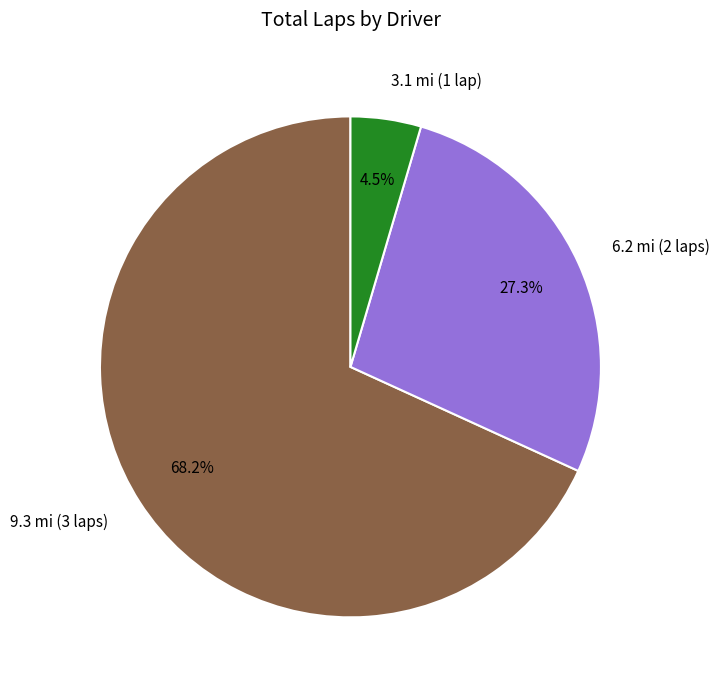

How many segments does this pie chart have?

3